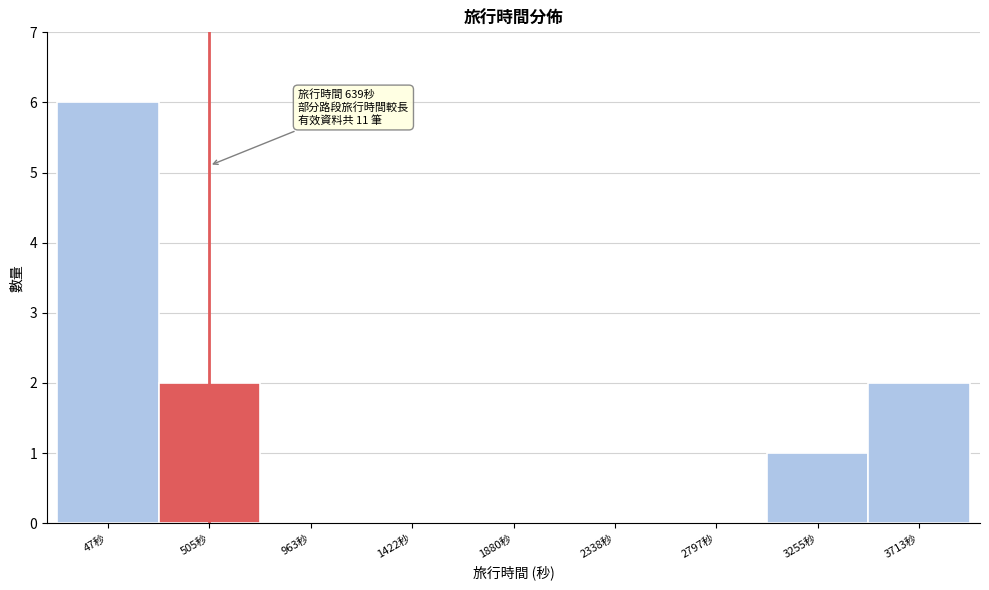

Reading left to right, list all the values displayed in this chart.

47秒=6	505秒=2	963秒=0	1422秒=0	1880秒=0	2338秒=0	2797秒=0	3255秒=1	3713秒=2